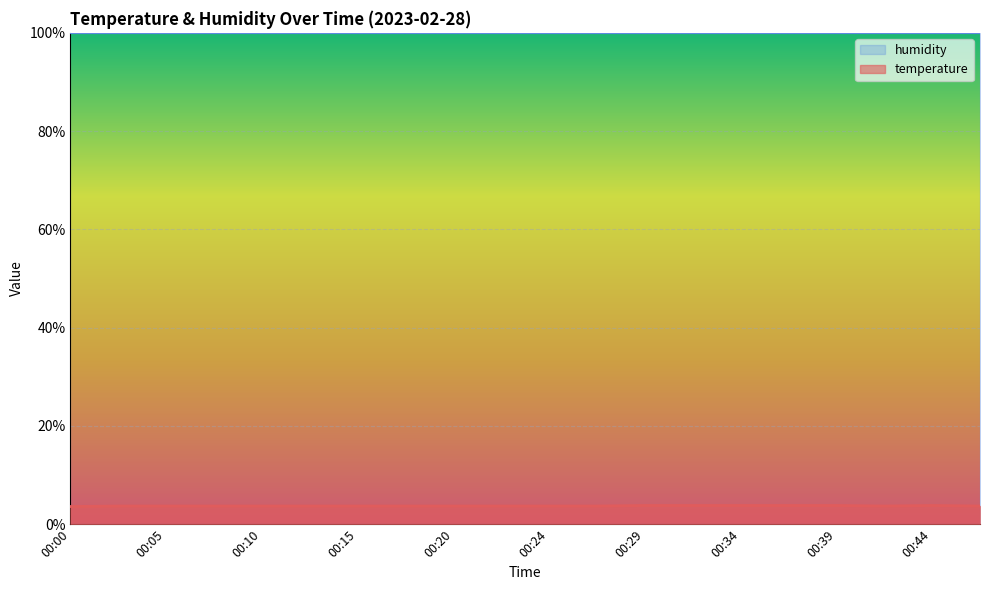

The chart shows a value of 4.9 at 00:15. True or false?

False